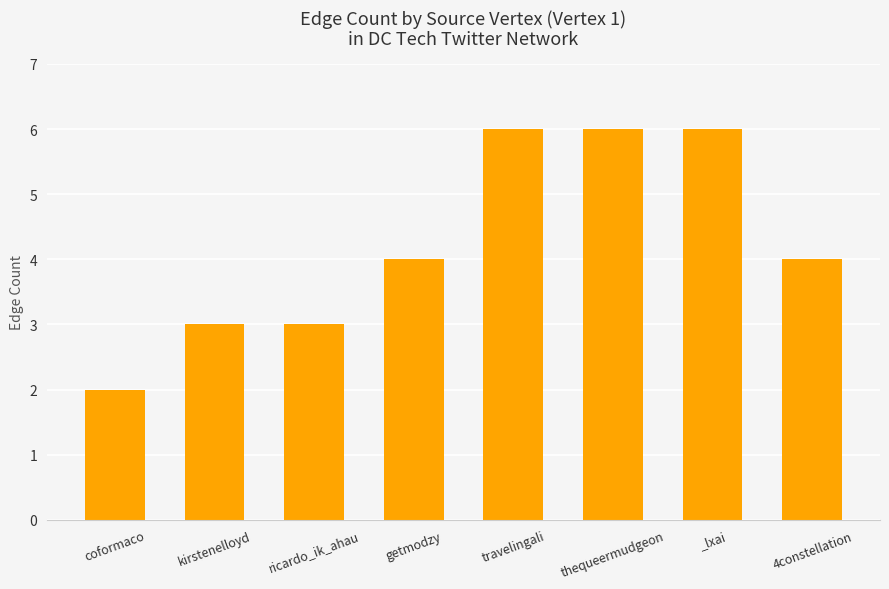

What is the average value?

4